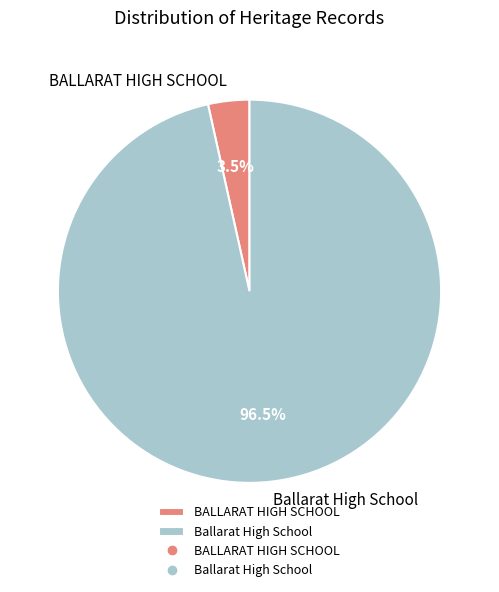

The BALLARAT HIGH SCHOOL slice represents 11% of the pie. True or false?

False